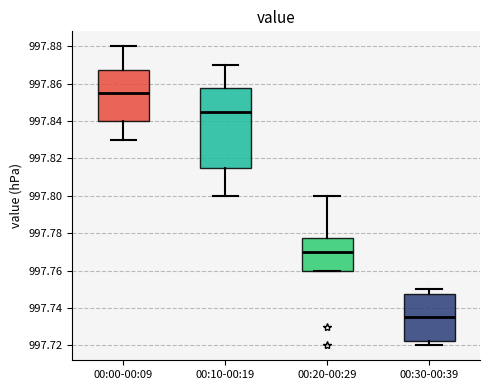

Where is the upper edge of the box for 00:00-00:09 on the y-axis? The values are not printed on the chart, so give them approximately, as read against the axis.

997.868